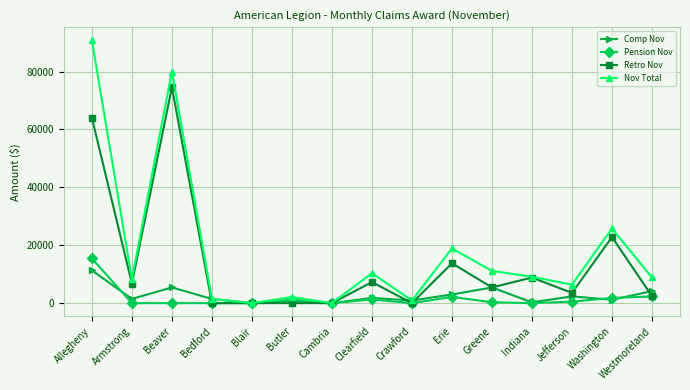

What is the label of the 7th point from the left?

Cambria